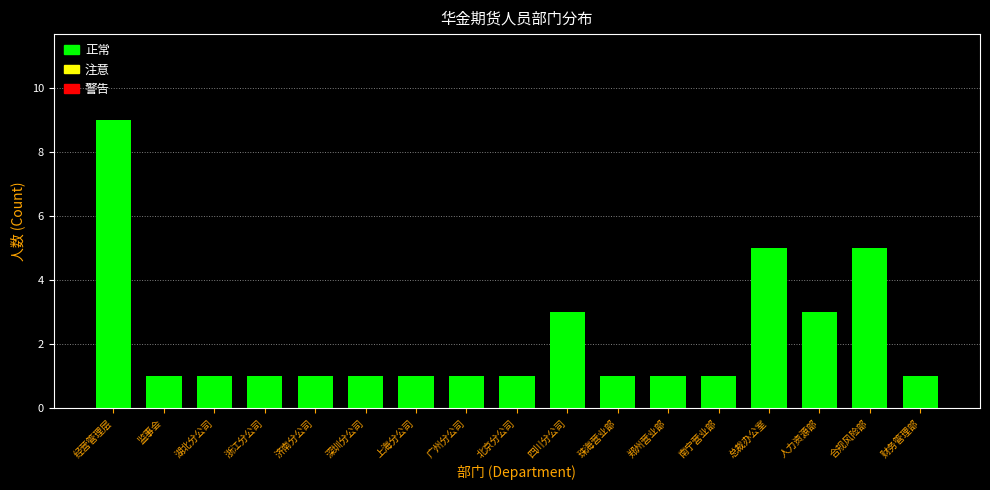

Reading right to left, extract all data points from this chart.

财务管理部=1	合规风险部=5	人力资源部=3	总裁办公室=5	南宁营业部=1	郑州营业部=1	珠海营业部=1	四川分公司=3	北京分公司=1	广州分公司=1	上海分公司=1	深圳分公司=1	济南分公司=1	浙江分公司=1	湖北分公司=1	监事会=1	经营管理层=9